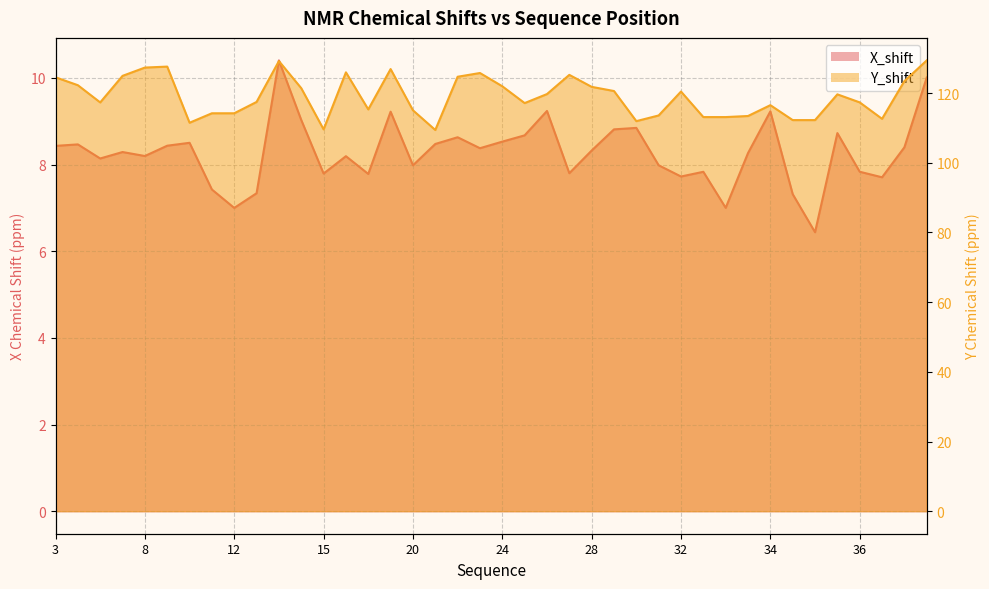

The X_shift series shows 7.8 at 27. True or false?

True